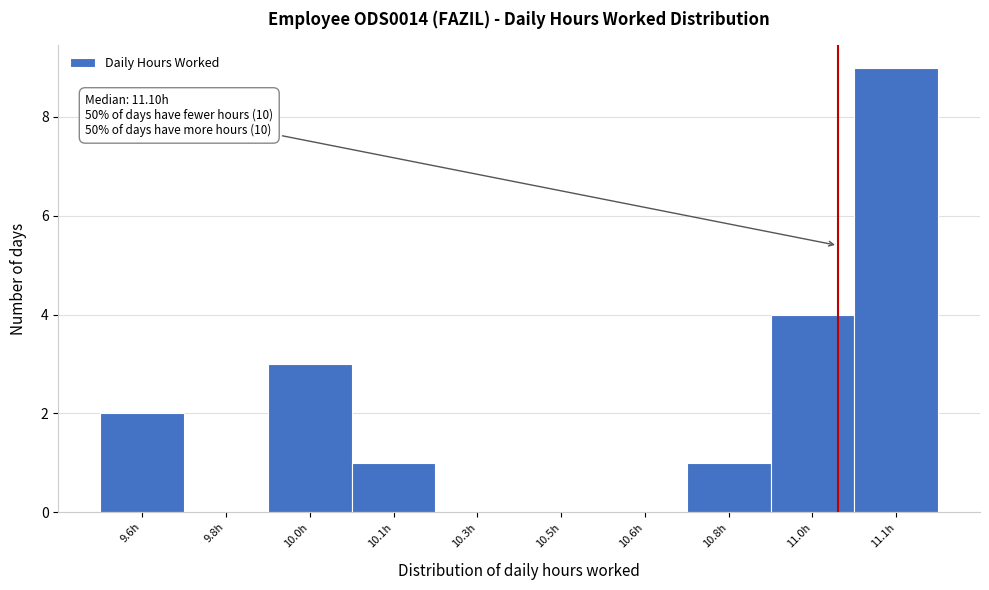

Reading right to left, extract all data points from this chart.

11.1h=9	11.0h=4	10.8h=1	10.6h=0	10.5h=0	10.3h=0	10.1h=1	10.0h=3	9.8h=0	9.6h=2